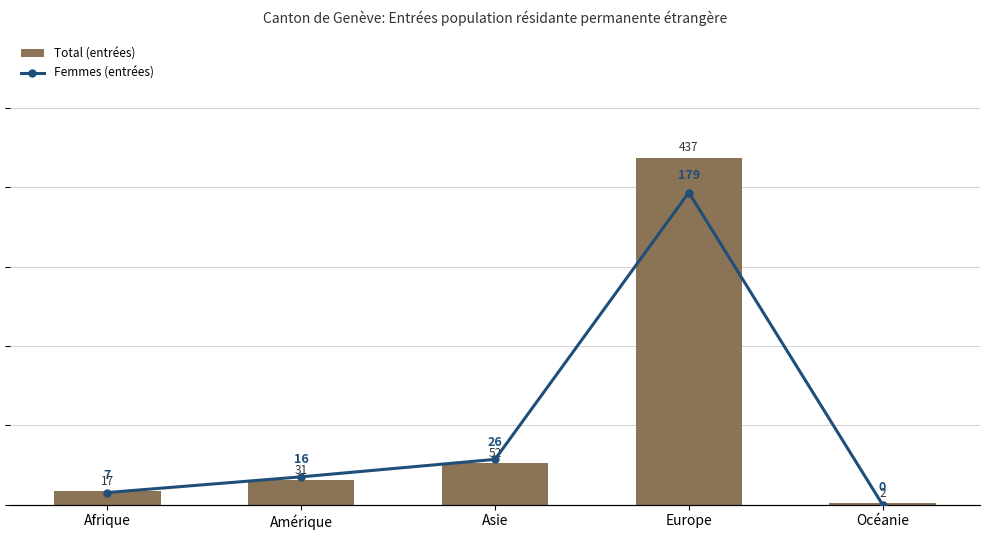

The Femmes (entrées) series shows 124 at Europe. True or false?

False